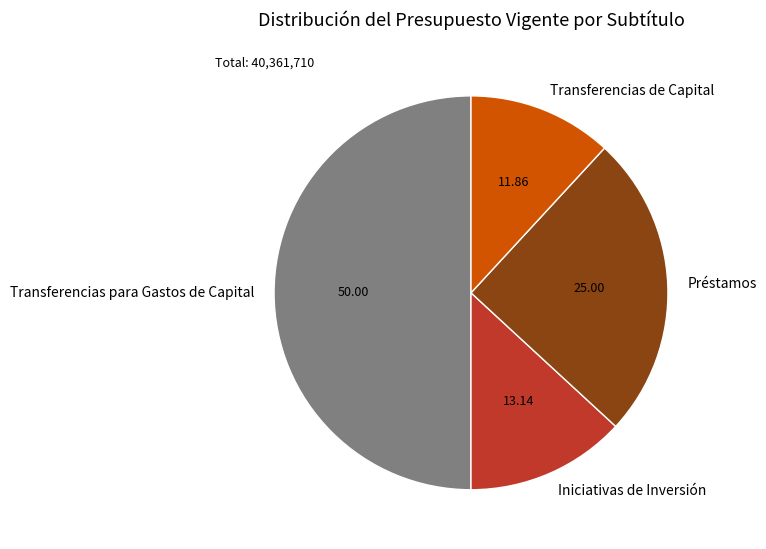

Which category has the biggest portion of the pie?

Transferencias para Gastos de Capital